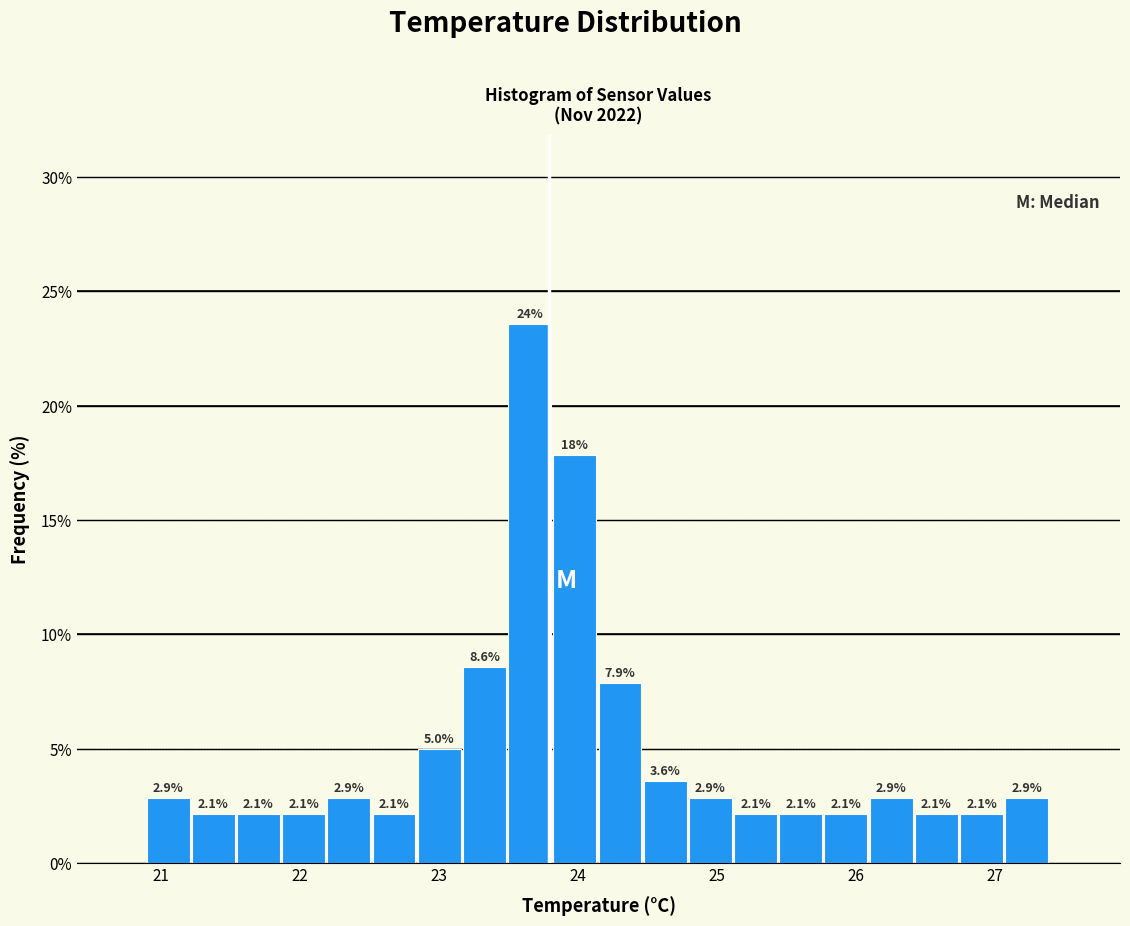

Around what value on the x-axis is the tallest bar? Give the approximate position of its centre, as read against the axis.

23.7